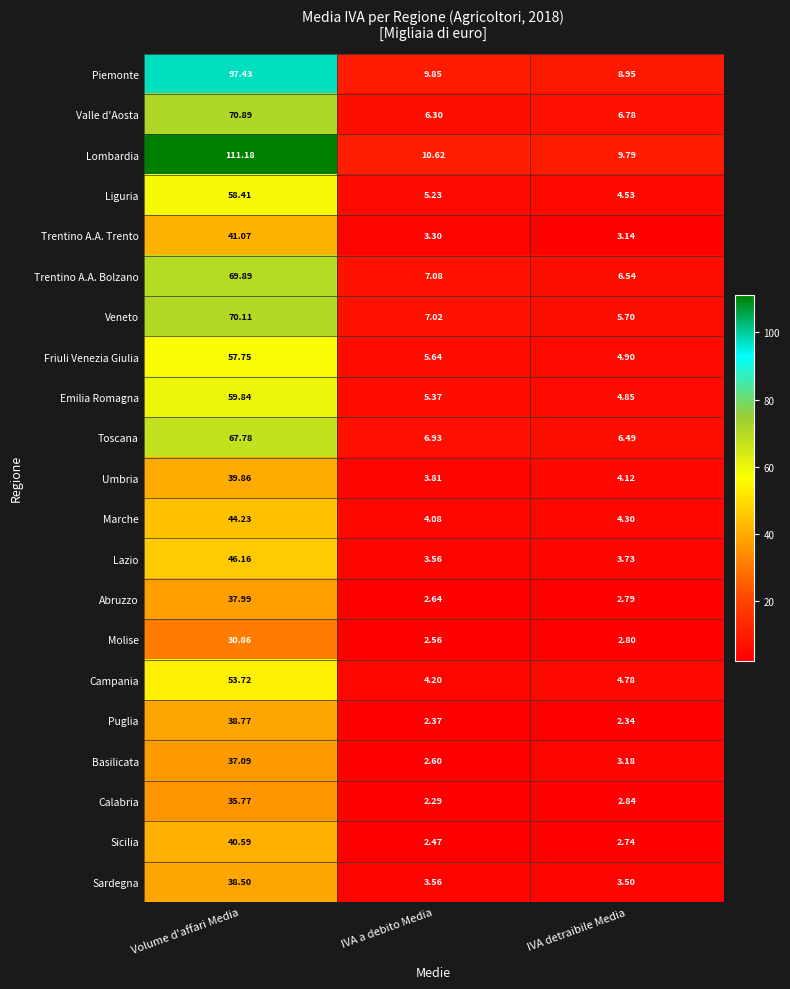

Which series has the widest spread of values?

Lombardia